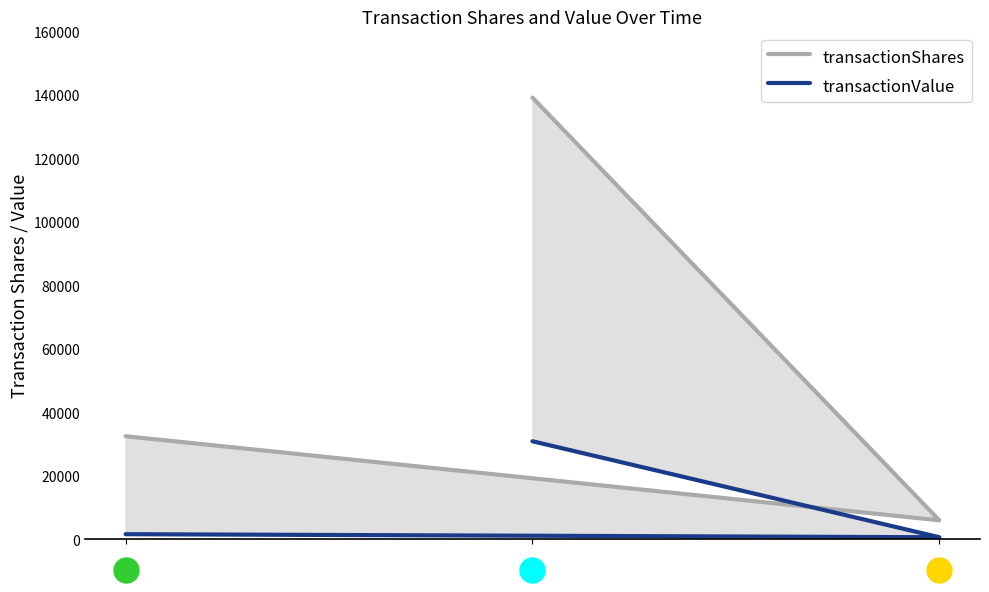

Does the chart display data point markers on the line(s)?

No